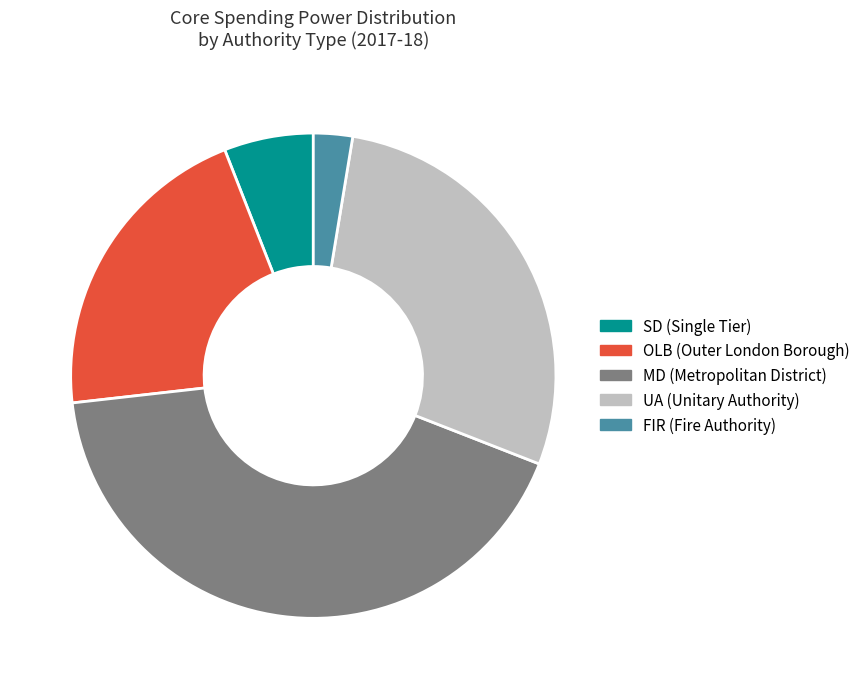

Which has a higher value, MD or UA?

MD